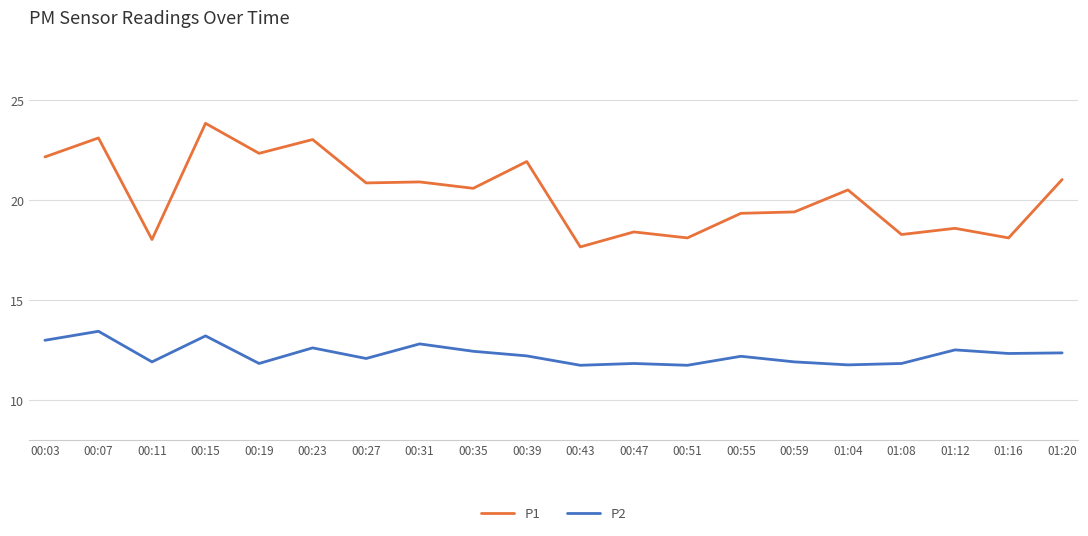

Which series has the largest total across all categories?

P1